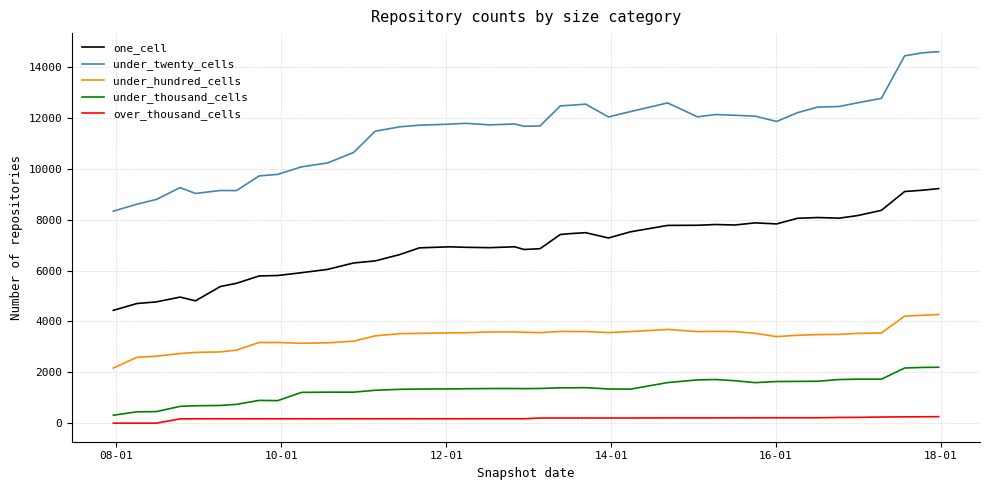

What is the maximum value shown in the chart?

14616